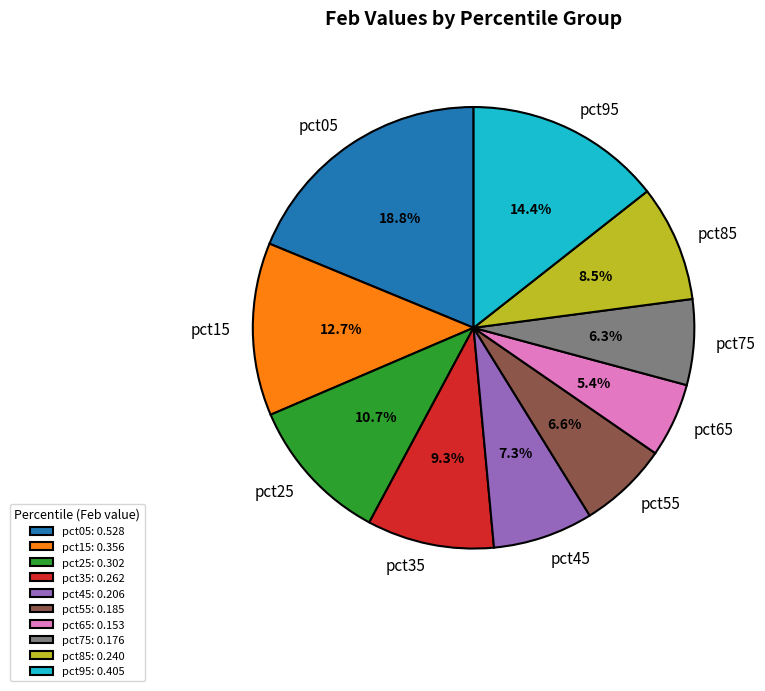

How many segments does this pie chart have?

10